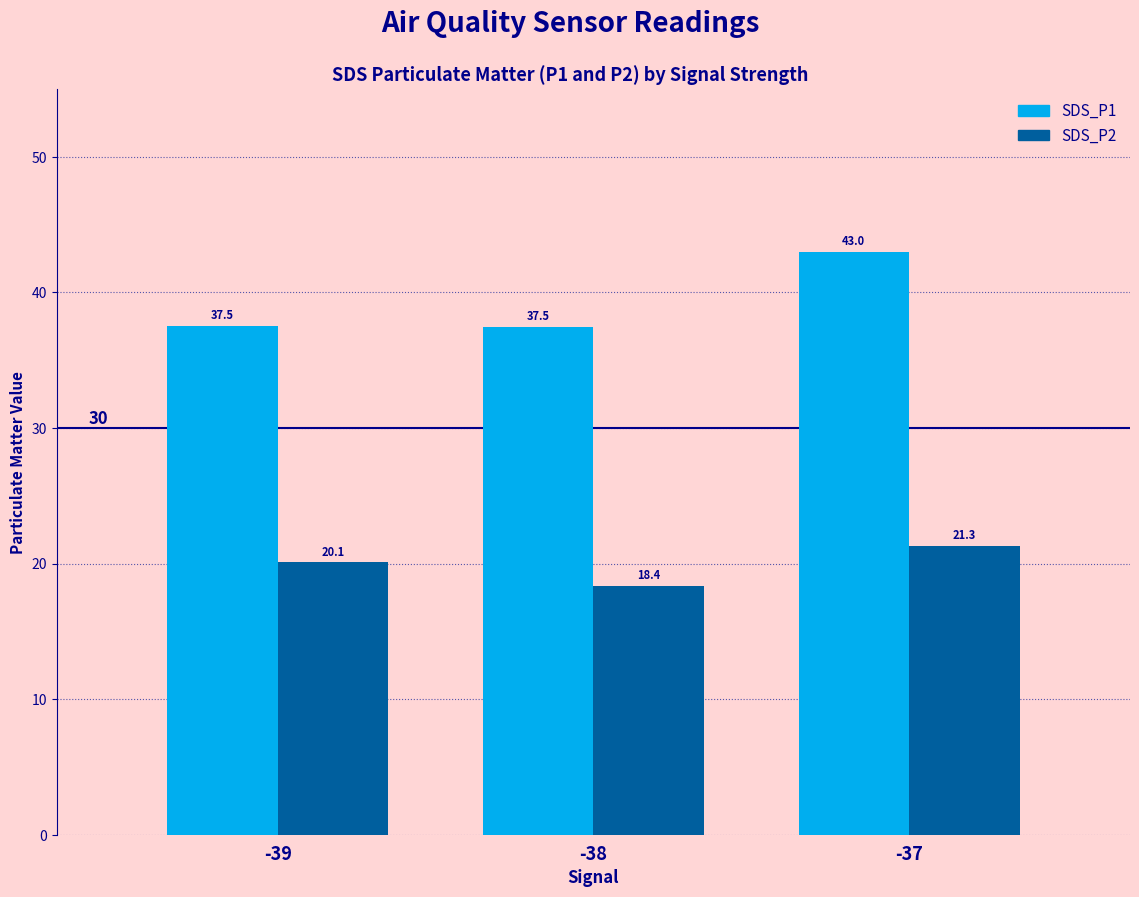

Are the bars horizontal?

No